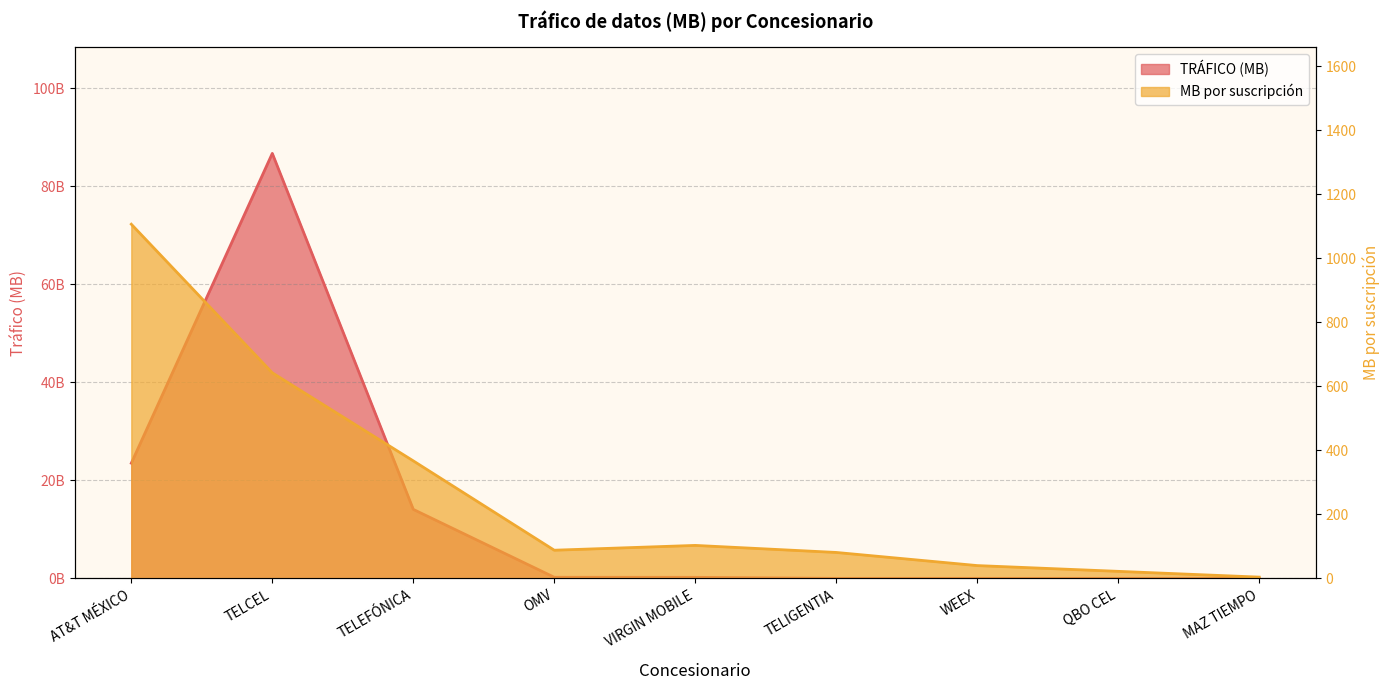

In MB por suscripción, how many points are higher than both neighbors (excluding endpoints)?

1